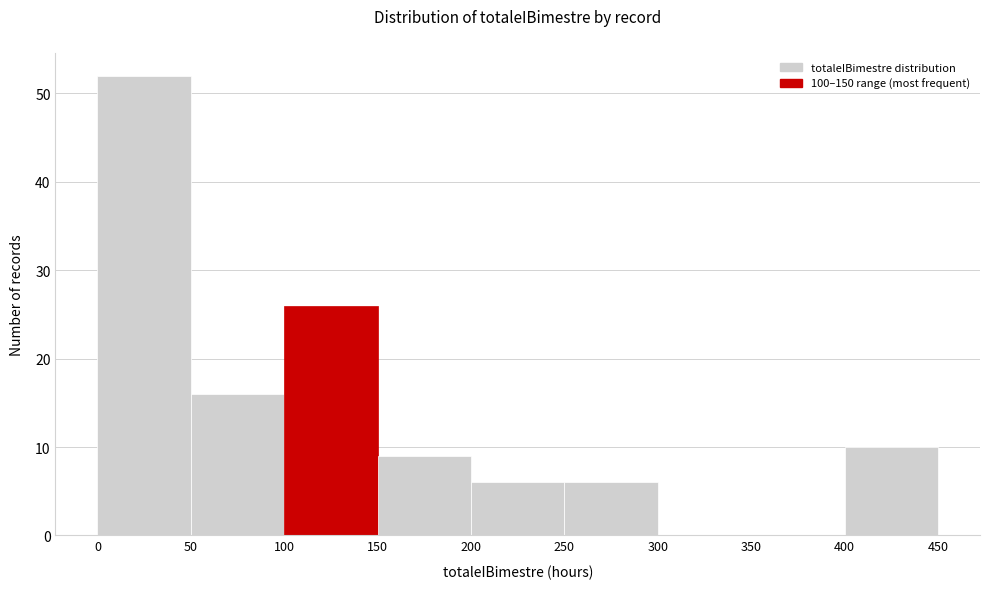

How tall is the bar that spans 0 to 50 on the x-axis? The values are not printed on the chart, so give them approximately, as read against the axis.

52